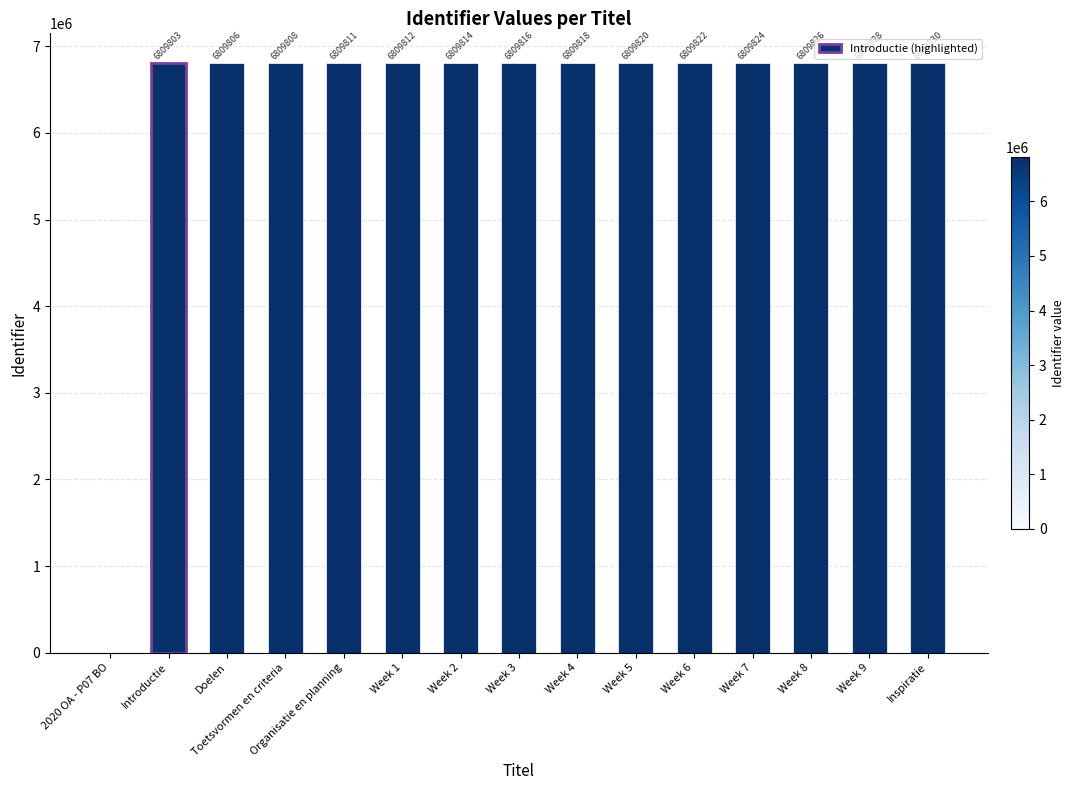

Count the number of categories in the chart.

15